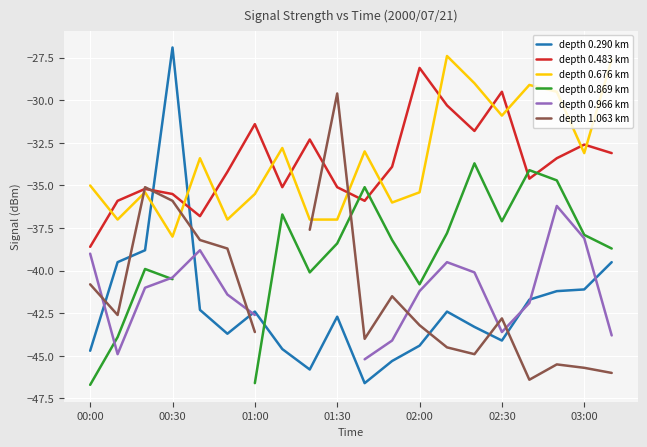

How many interior local valleys does the depth 1.063 km series have?

4